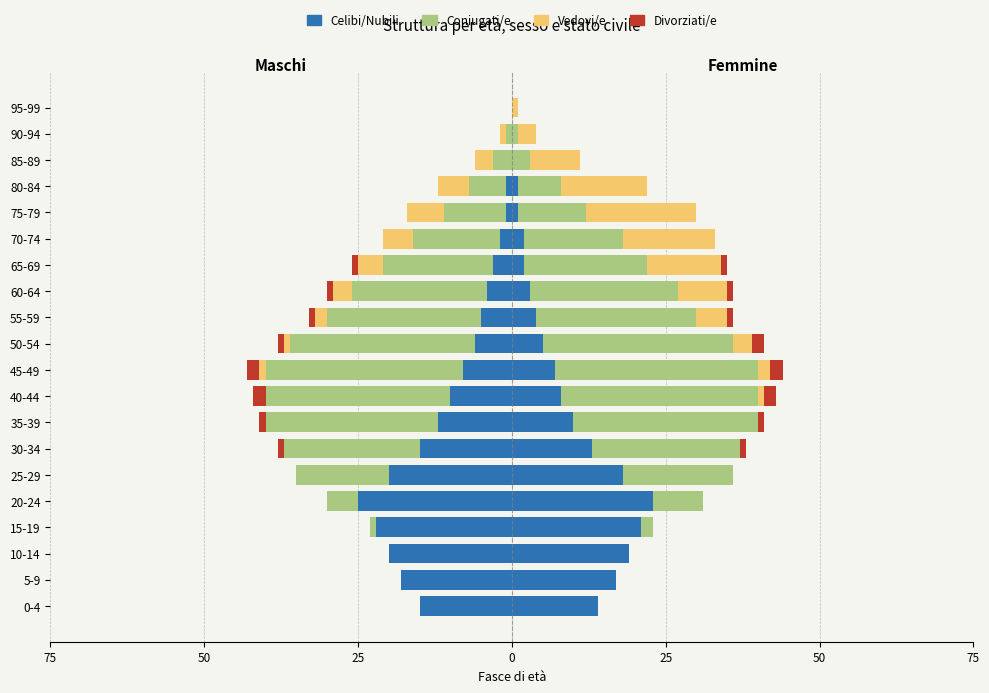

How many bars are there in each group?

4